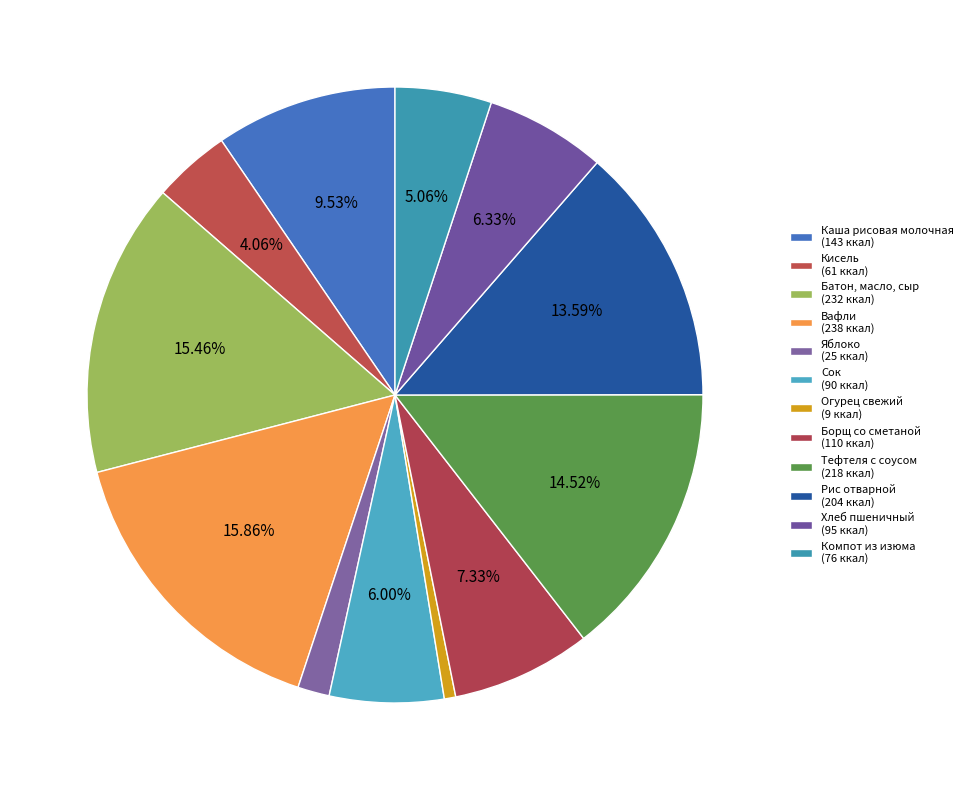

What is the smallest slice in the pie chart?

Огурец свежий